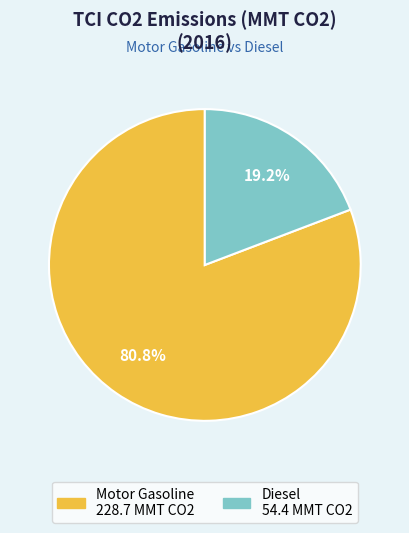

To the nearest percent, what percentage of the pie is Motor Gasoline?

81%